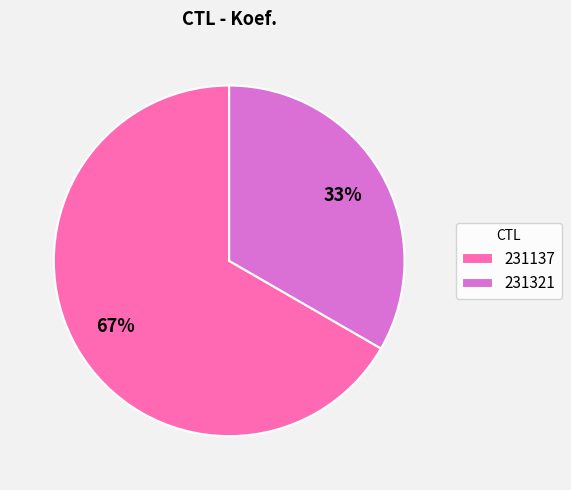

Which category has the biggest portion of the pie?

231137